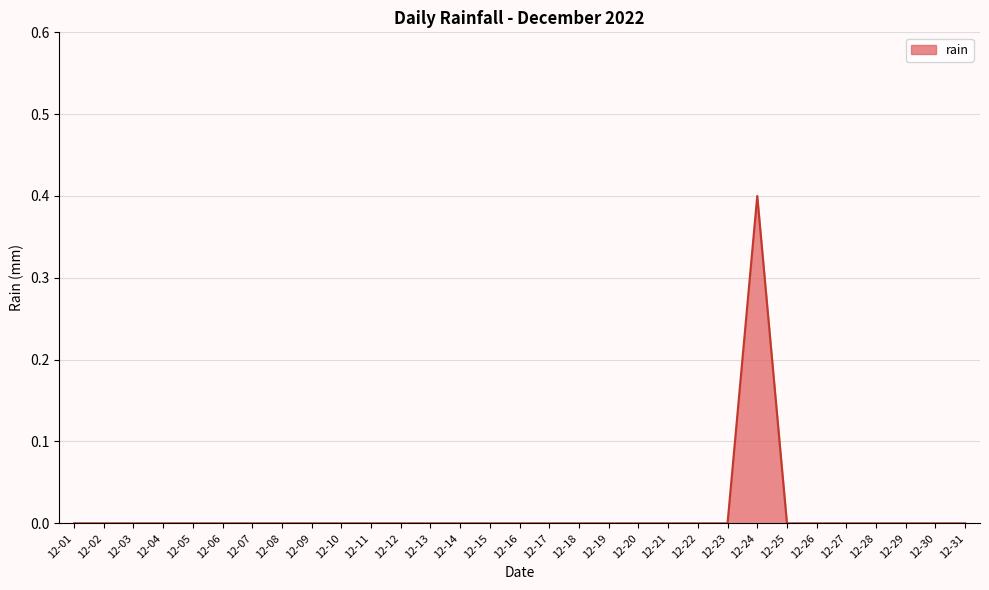

The chart shows a value of 0.3 at 12-20. True or false?

False